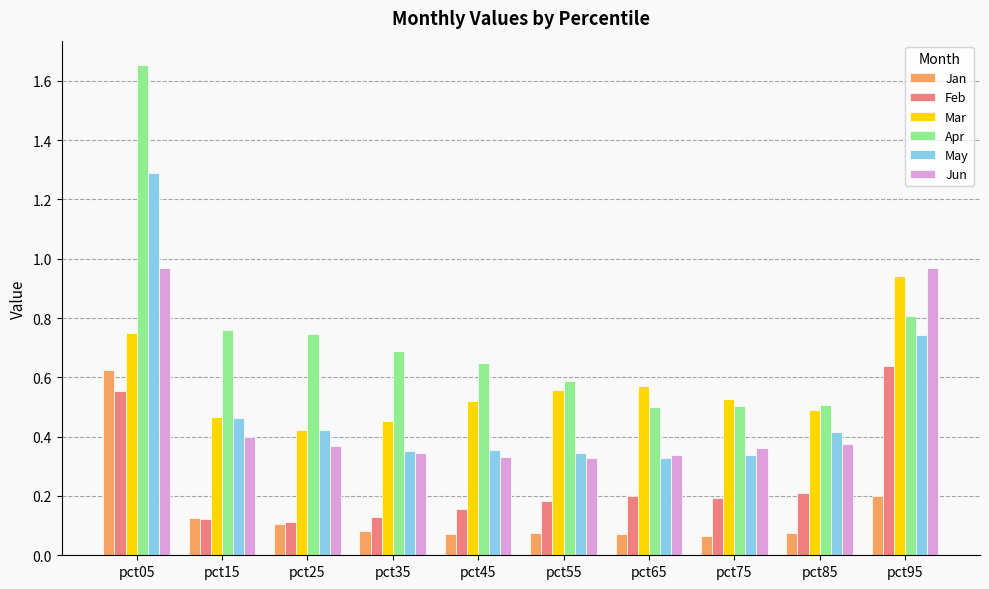

Rank the series at pct55 from highest to lowest value.

Apr, Mar, May, Jun, Feb, Jan